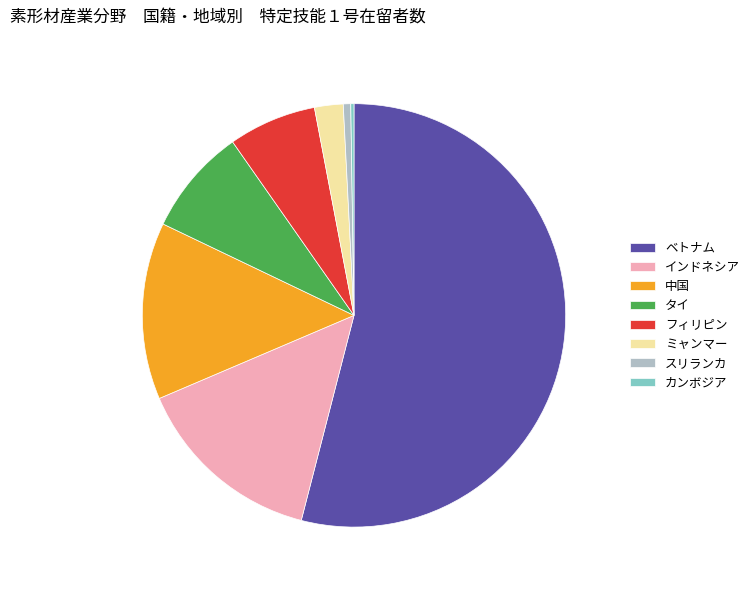

The フィリピン slice represents 16% of the pie. True or false?

False